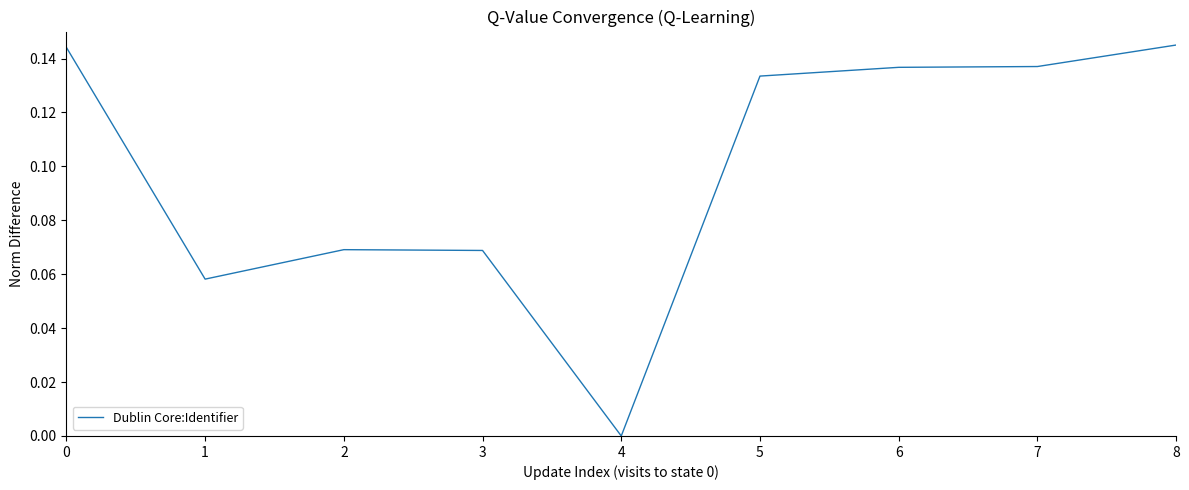

Is it true that the value at 3 is 0.0?

False